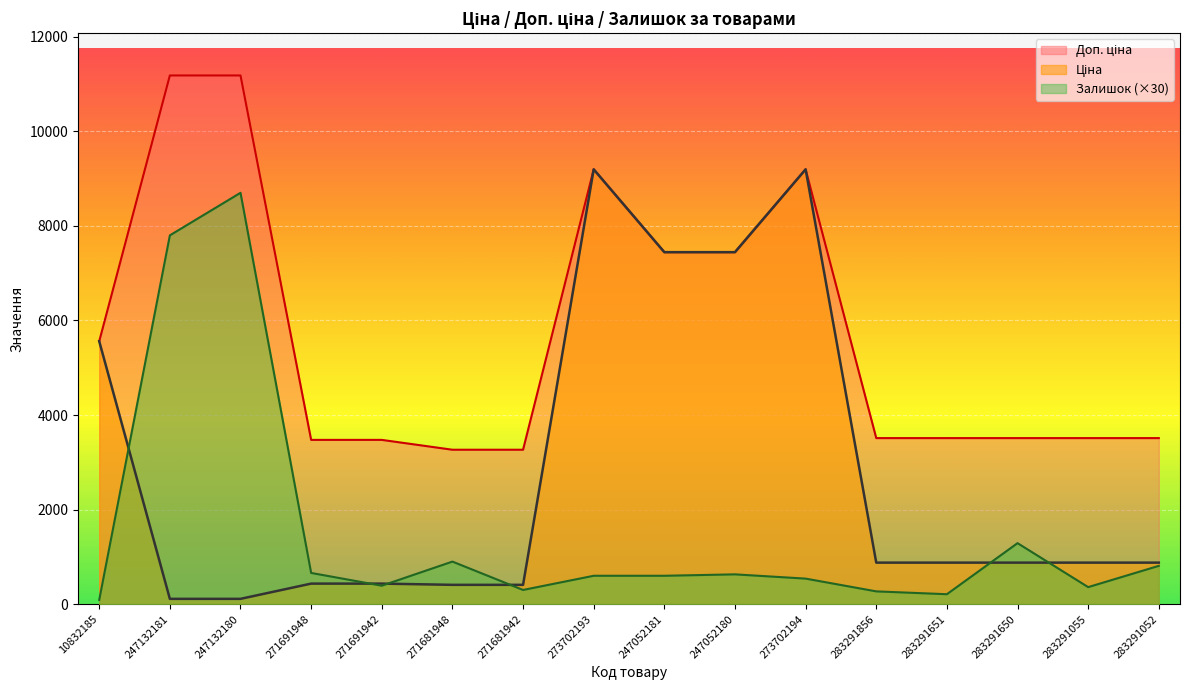

True or false: Залишок has a value of 540.0 at 273702194.

True